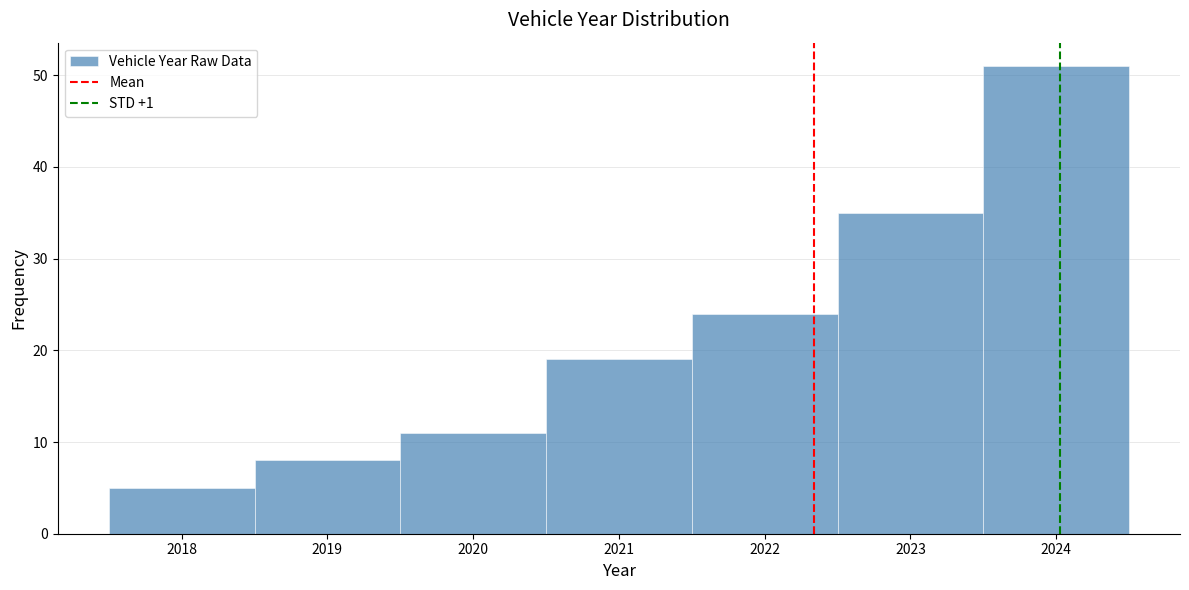

Reading left to right, list every bar in this chart as the range it spans on the x-axis followed by its height. The values are not printed on the chart, so give them approximately, as read against the axis.

2017.5 to 2018.5: 5
2018.5 to 2019.5: 8
2019.5 to 2020.5: 11
2020.5 to 2021.5: 19
2021.5 to 2022.5: 24
2022.5 to 2023.5: 35
2023.5 to 2024.5: 51